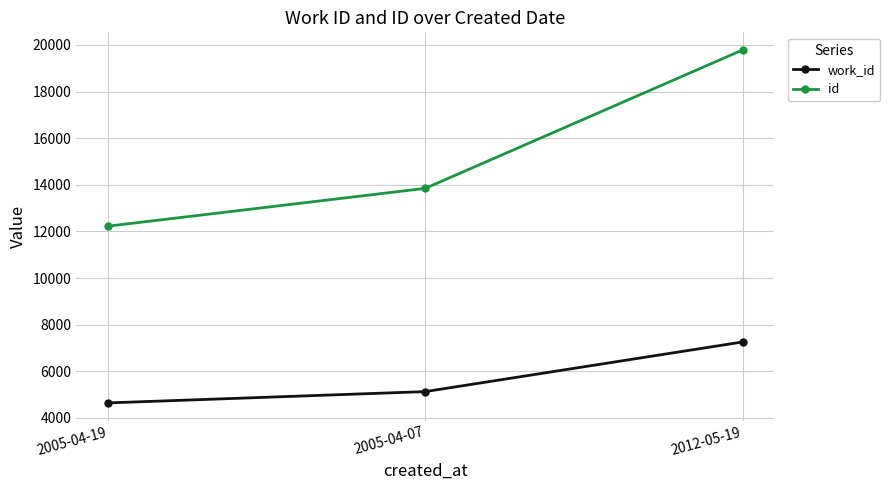

How many lines are shown in the chart?

2